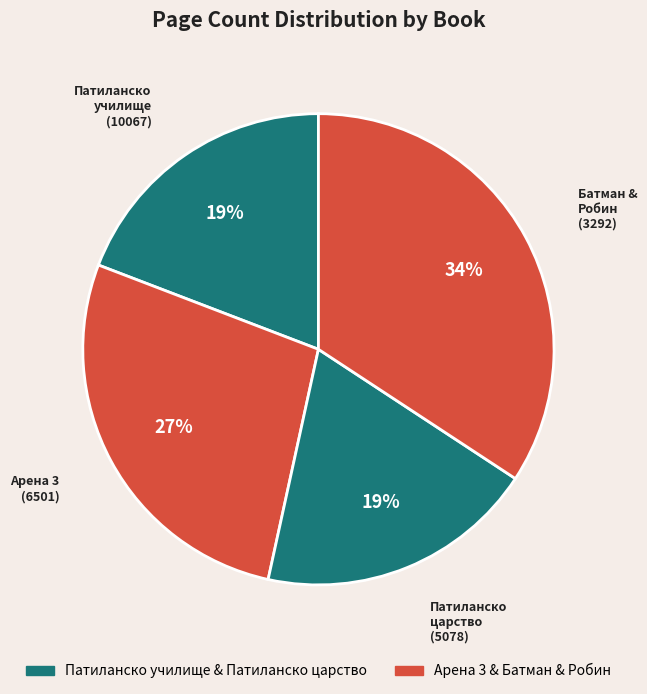

What is the ratio of the value at Арена 3 (6501) to the value at Батман & Робин (3292)?

0.8